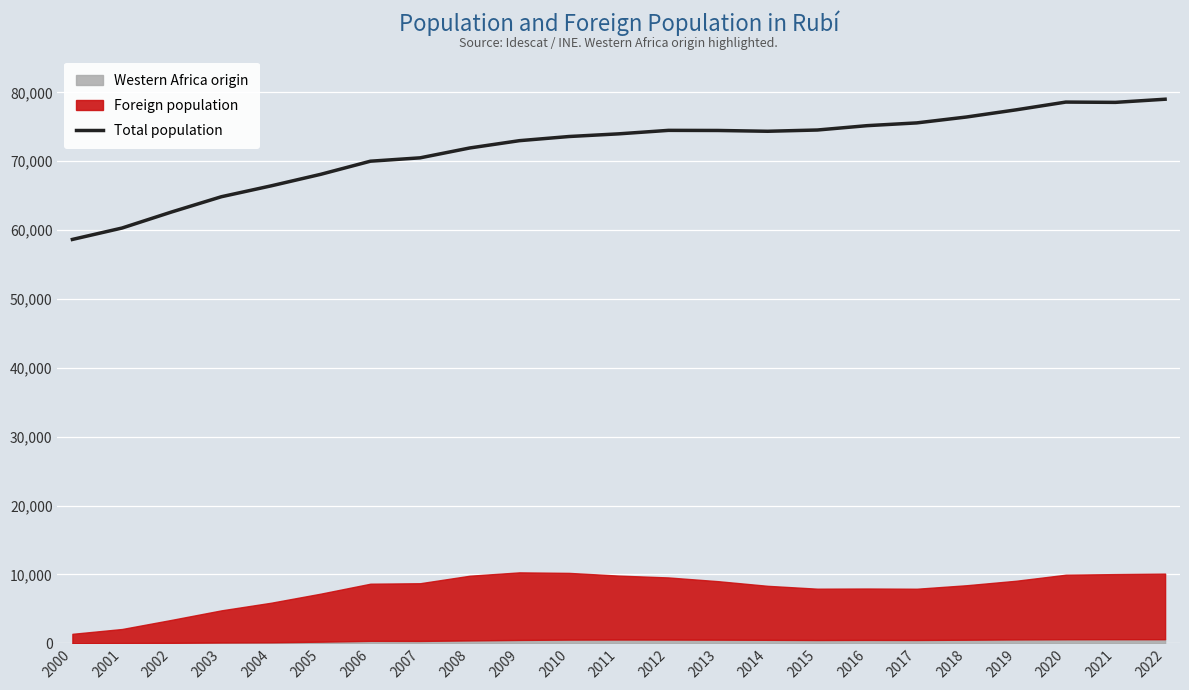

Which has a higher value, 2010 or 2016?

2016